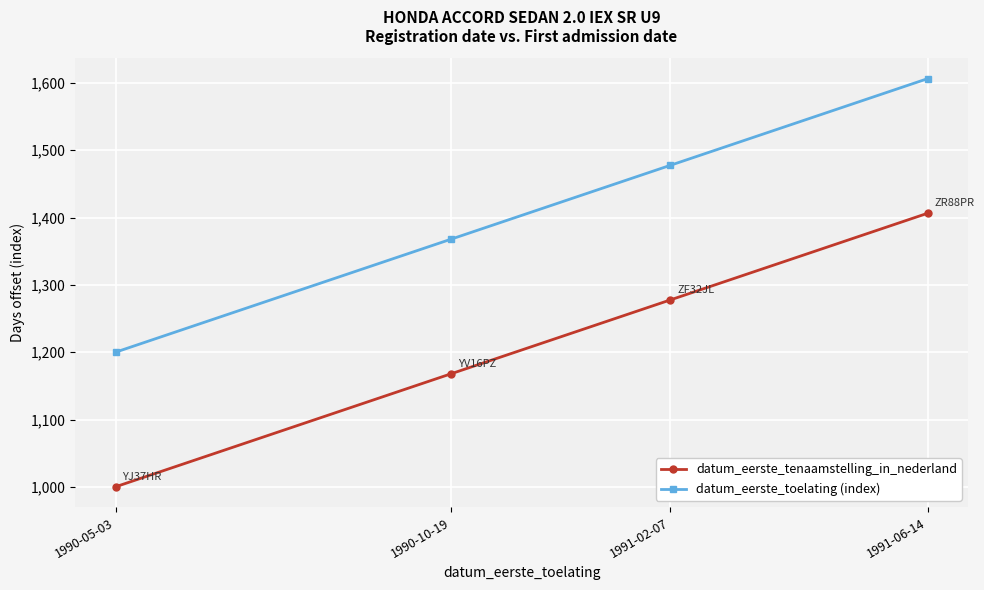

What is the sum of all datum_eerste_tenaamstelling_in_nederland values?

4852.3